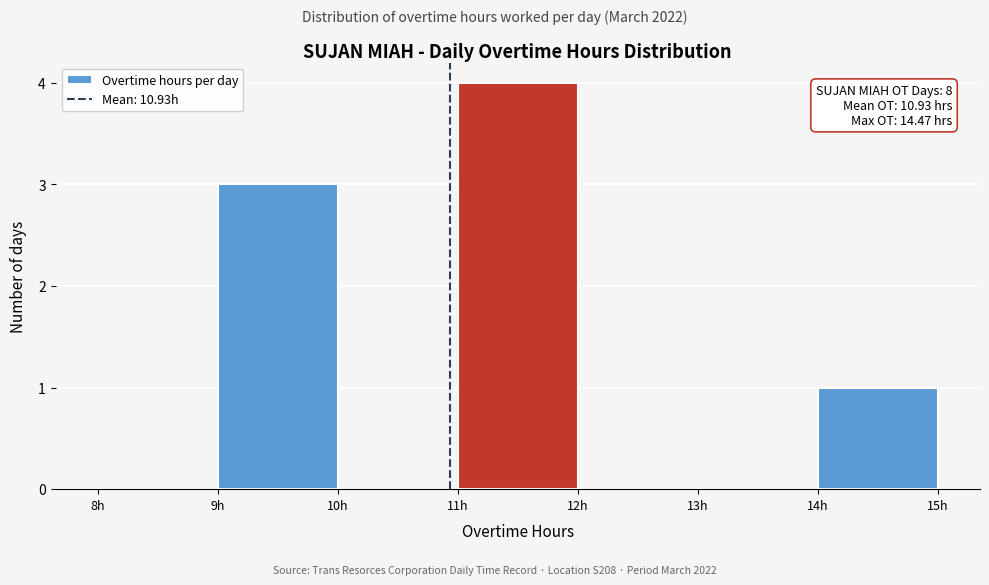

Over which range of the x-axis is the bar tallest?

11 to 12